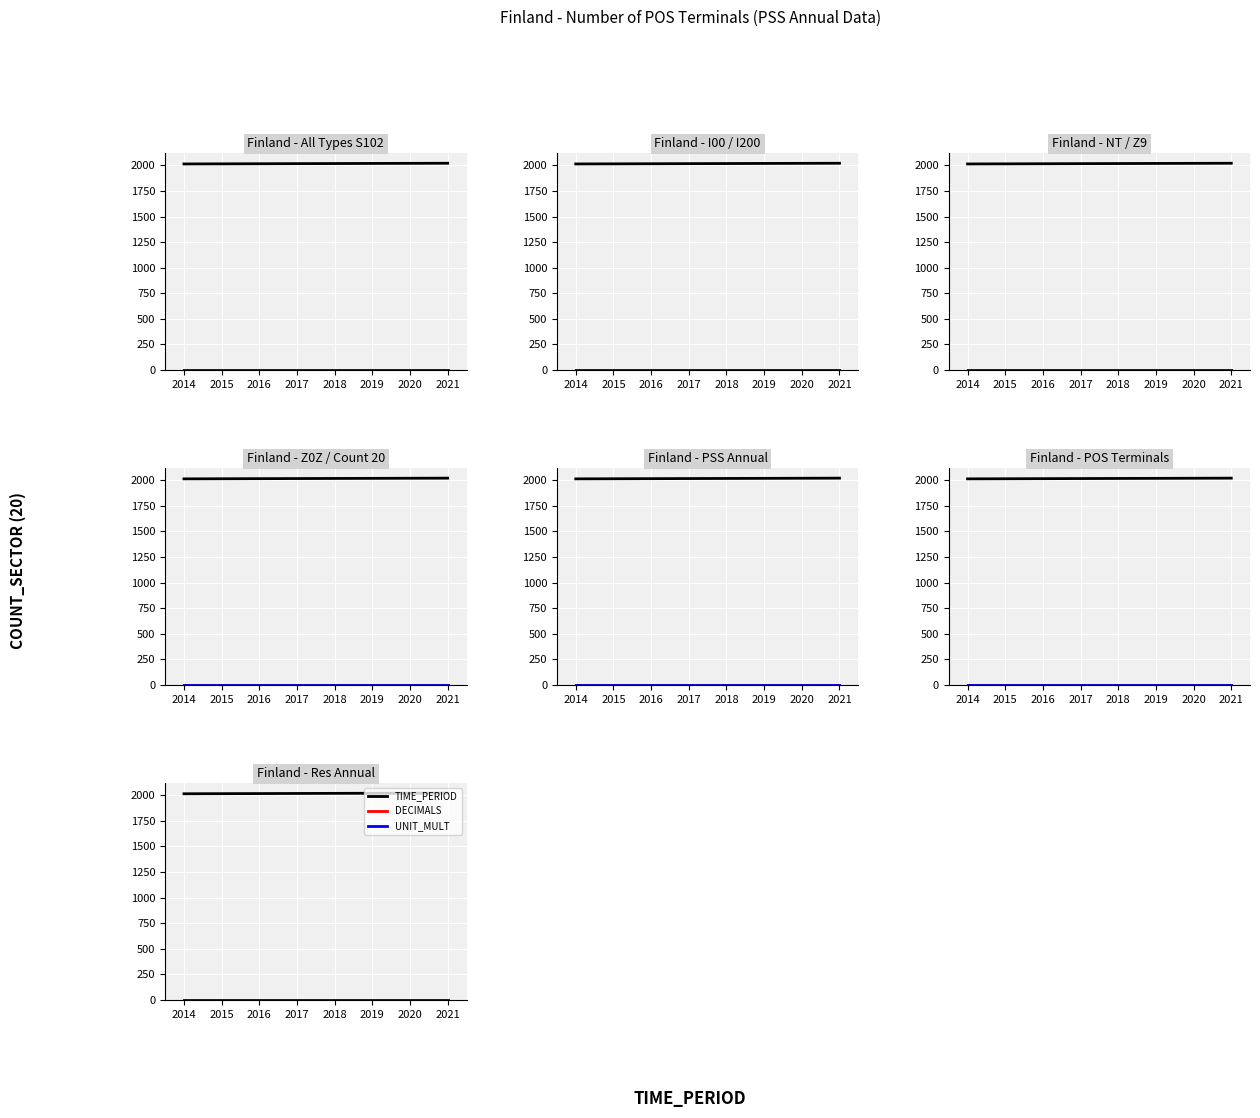

How many distinct data groups are displayed?

3